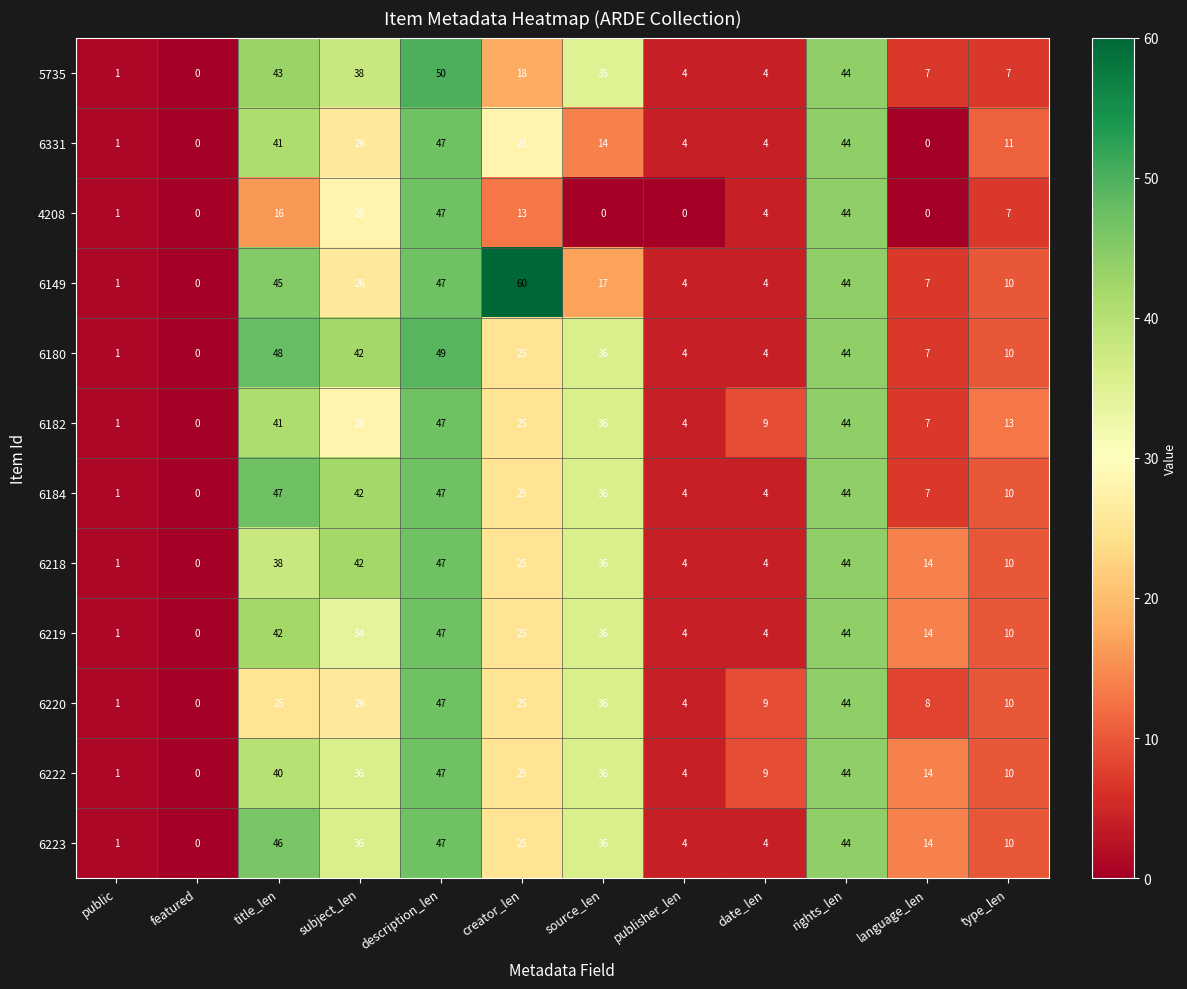

Which series changed the most between description_len and creator_len?

4208